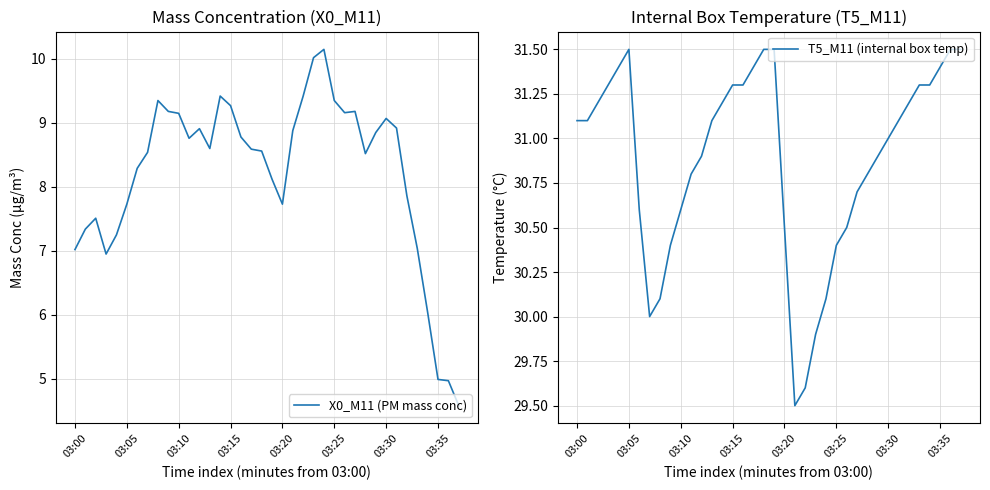

Which series has the largest total across all categories?

T5_M11 (internal box temp)